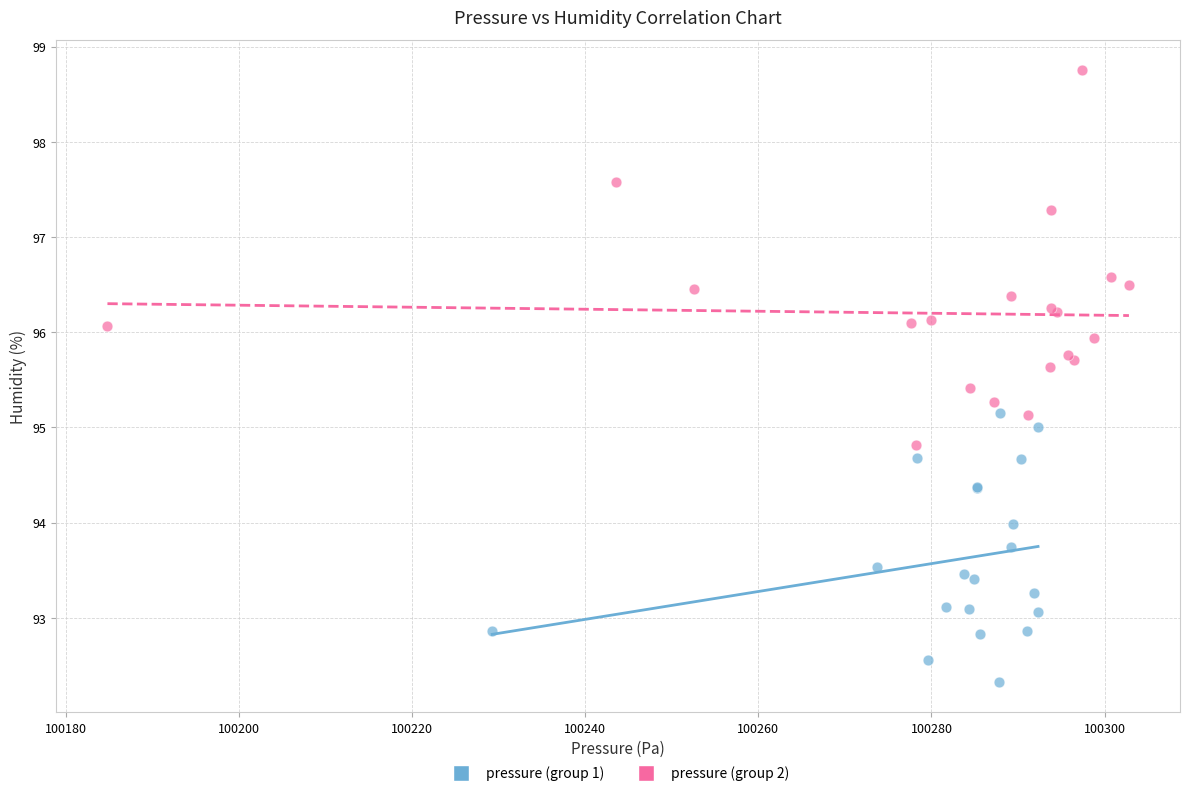

Which series contains the highest Y value?

pressure (group 2)